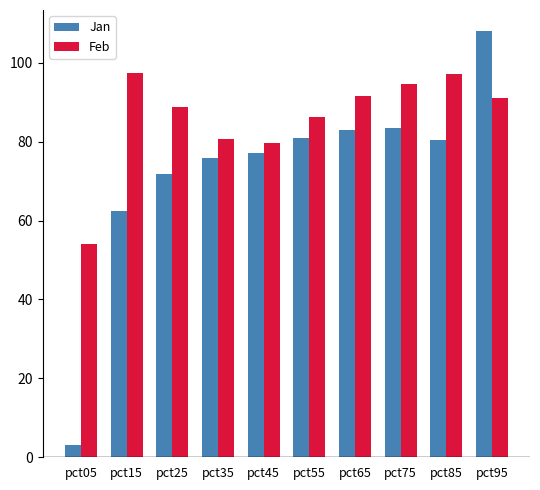

Is it true that Feb equals 88.7 at pct25?

True